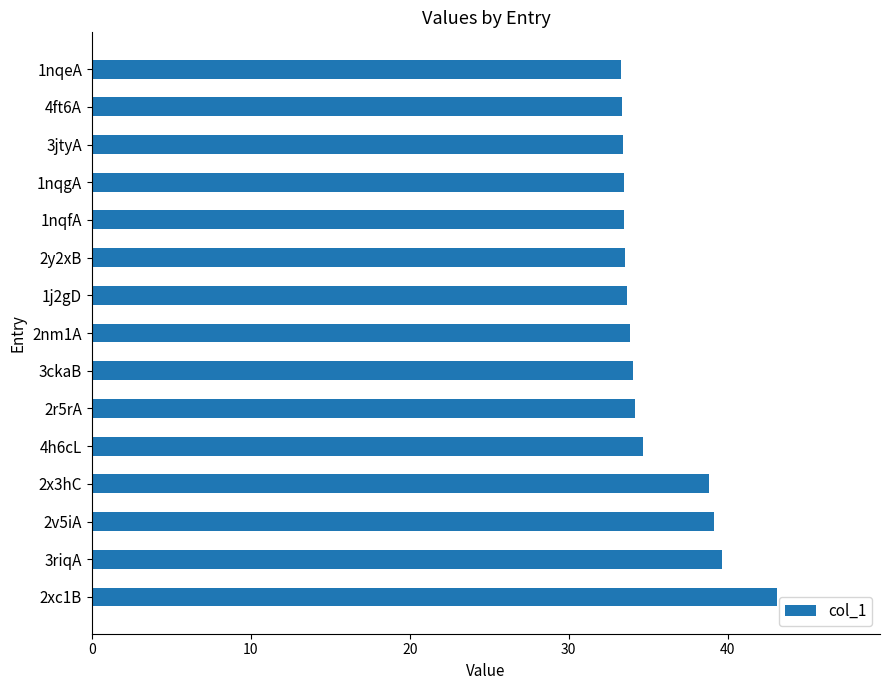

What is the minimum value shown in the chart?

33.3